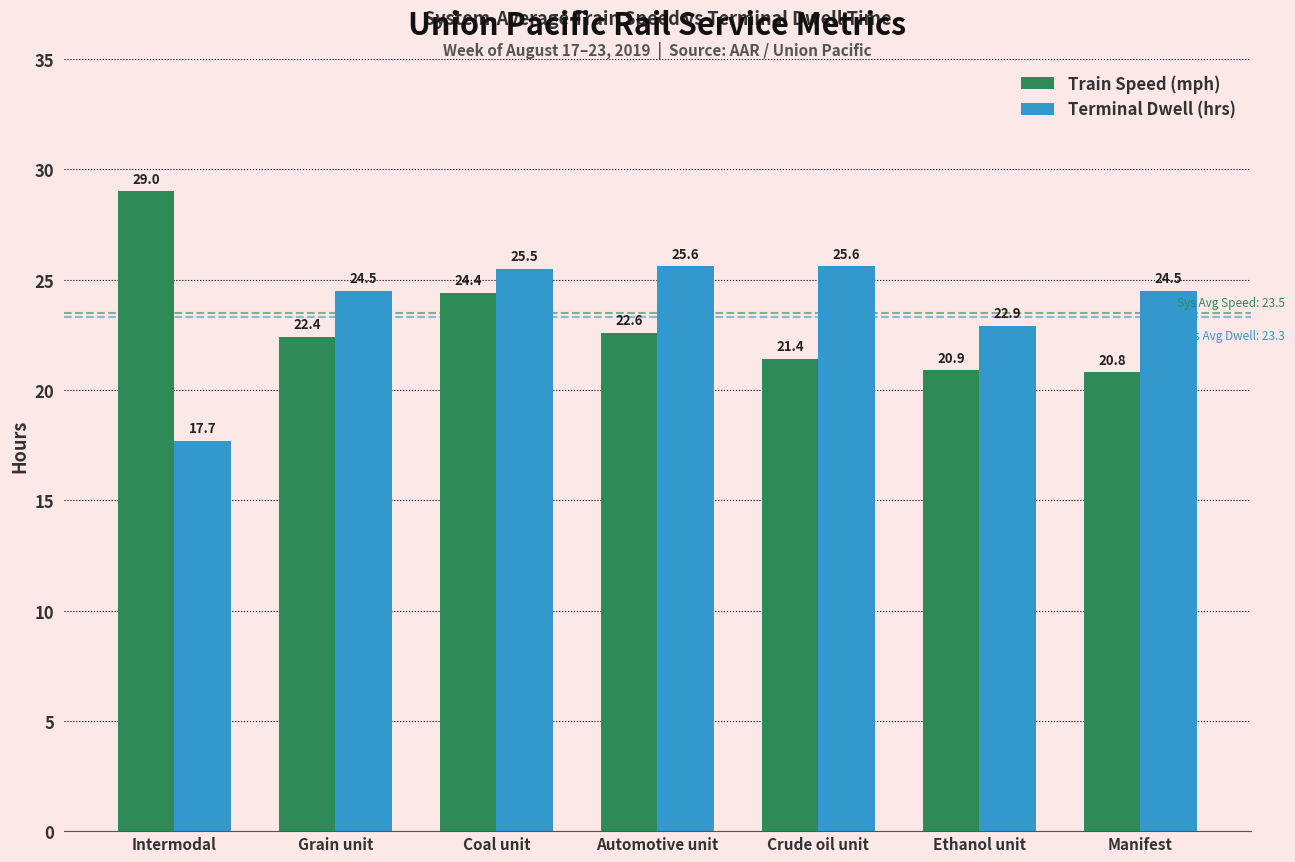

What is the minimum value for Terminal Dwell (hrs)?

17.7